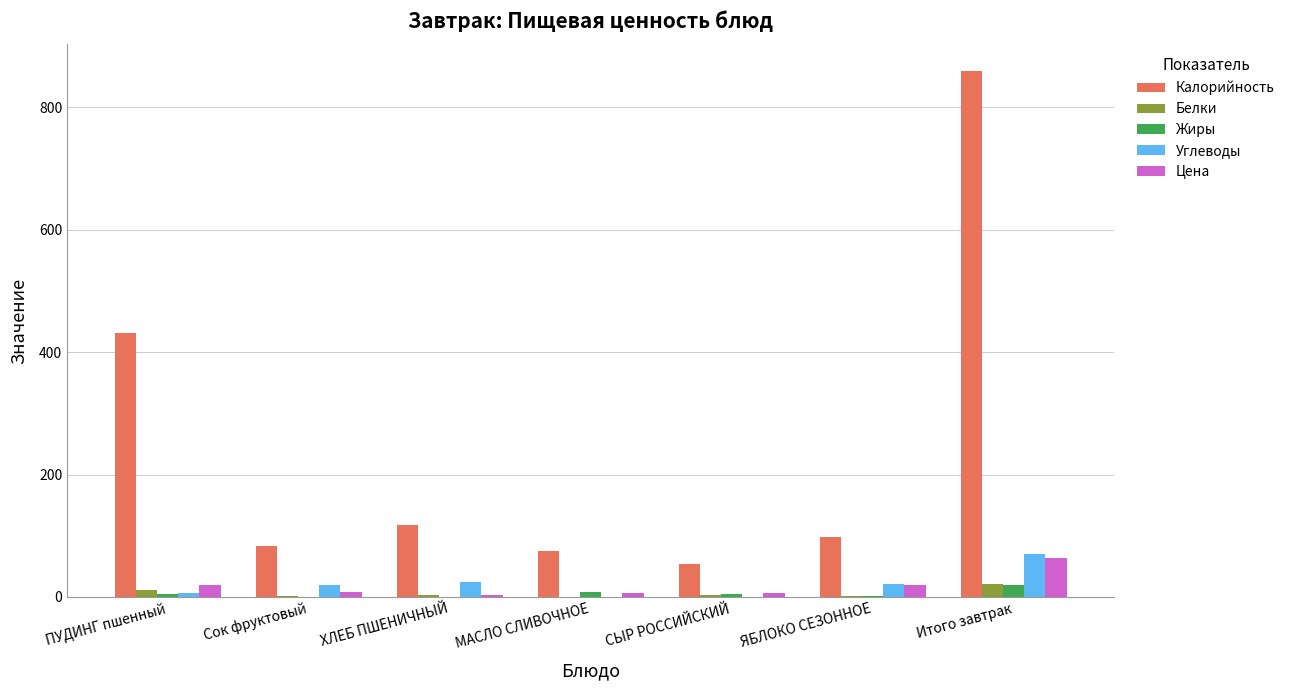

Where is Углеводы nearest to the value 34?

ХЛЕБ ПШЕНИЧНЫЙ